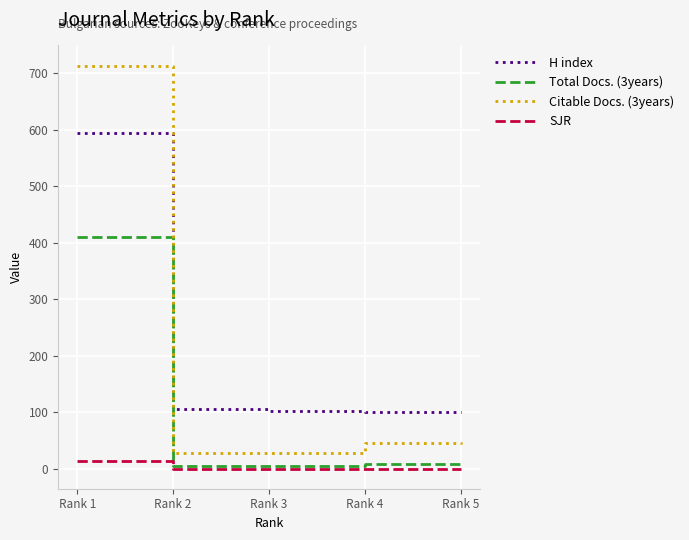

What is the sum of all SJR values?

13